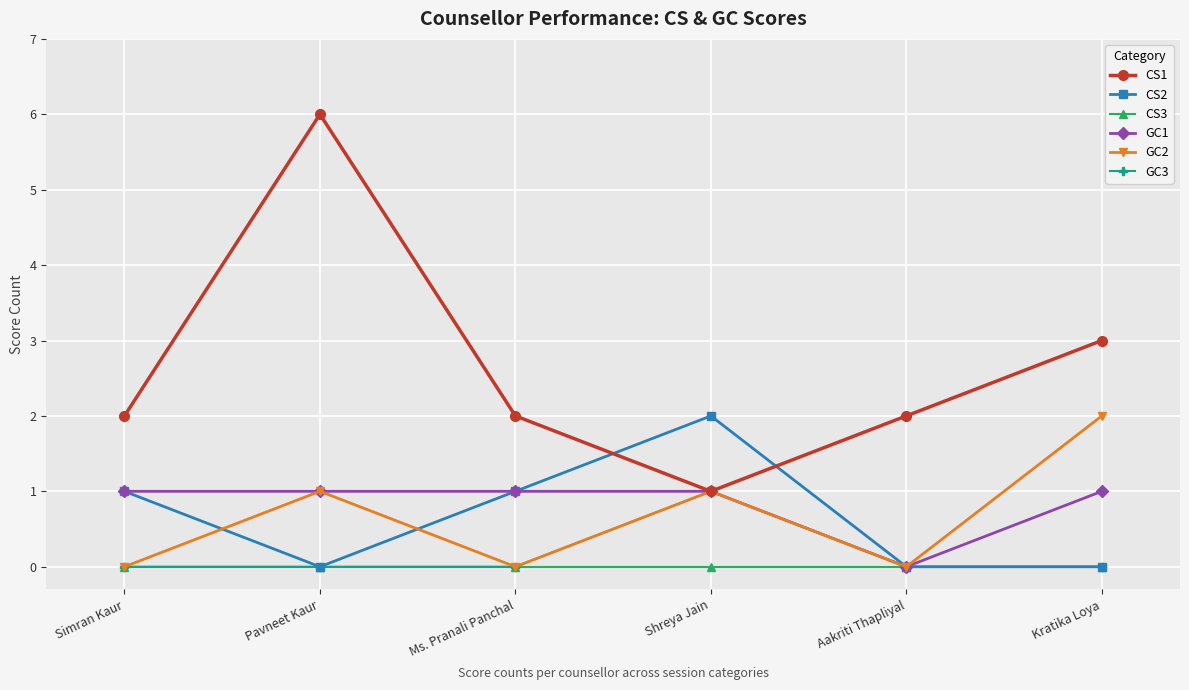

What are all the series names shown in the legend?

CS1, CS2, CS3, GC1, GC2, GC3